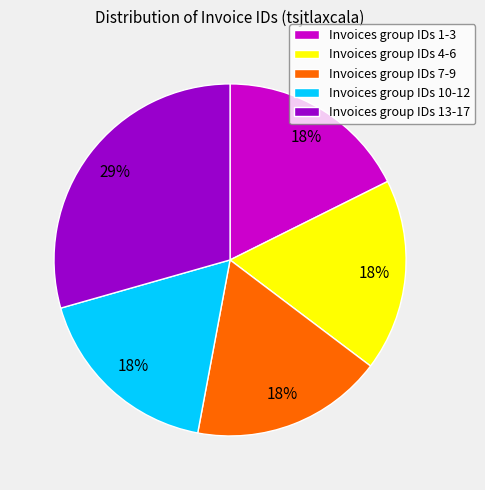

To the nearest percent, what is the average slice percentage?

20%